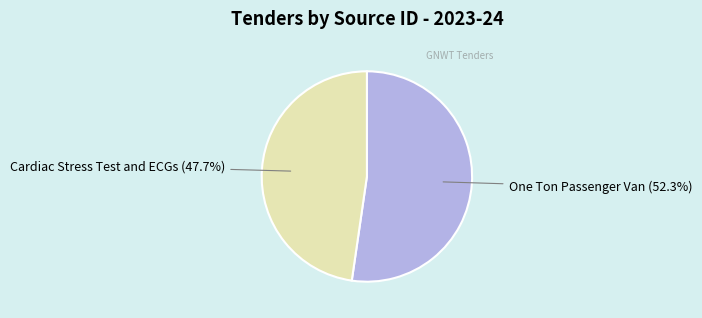

To the nearest percent, what percentage of the pie is One Ton Passenger Van?

52%